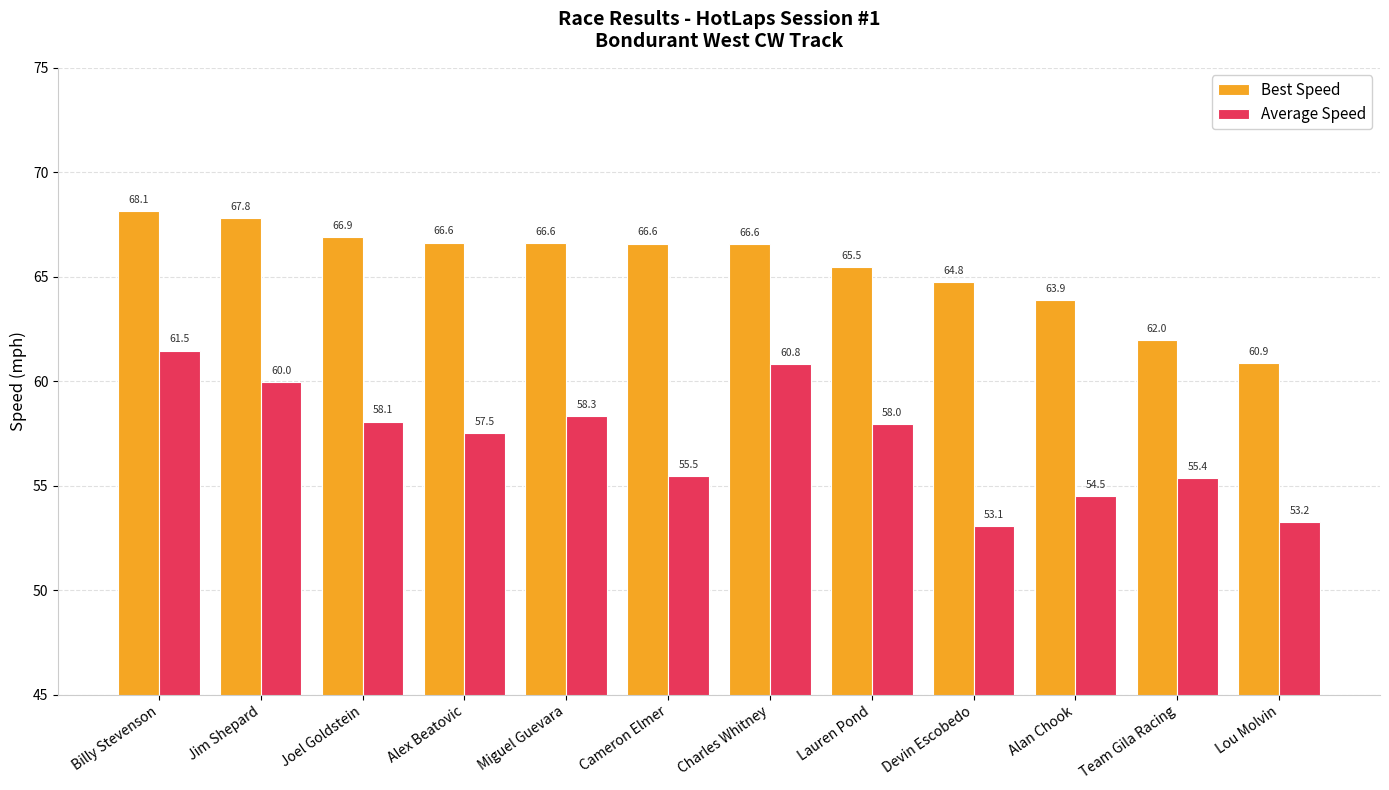

What is the average value of the Average Speed series?

57.1